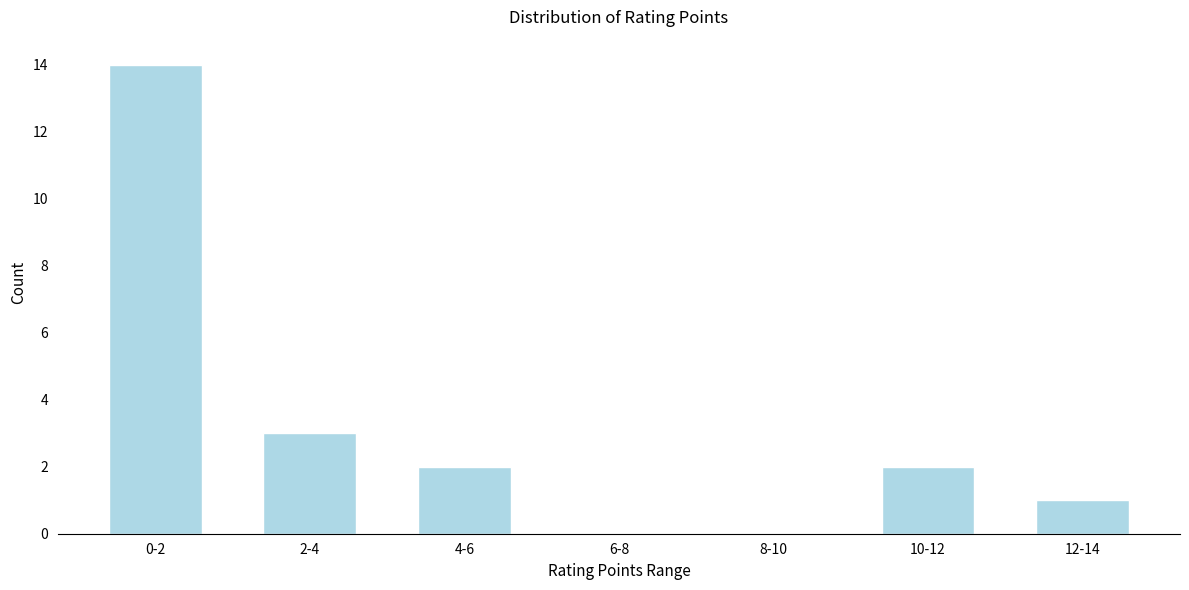

Reading left to right, transcribe all the data shown in this chart.

0-2=14	2-4=3	4-6=2	6-8=0	8-10=0	10-12=2	12-14=1